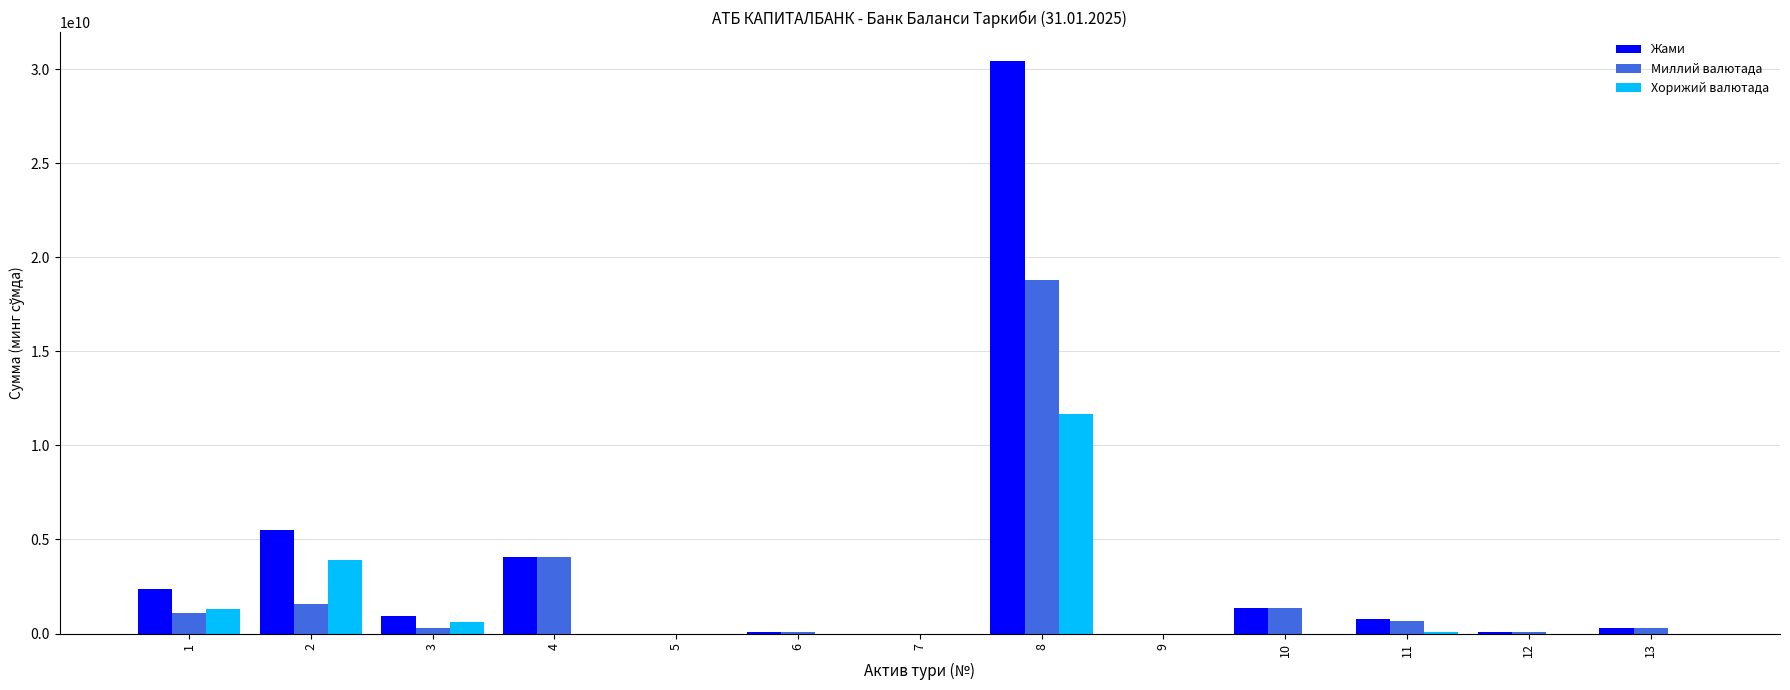

Which series has the largest total across all categories?

Жами